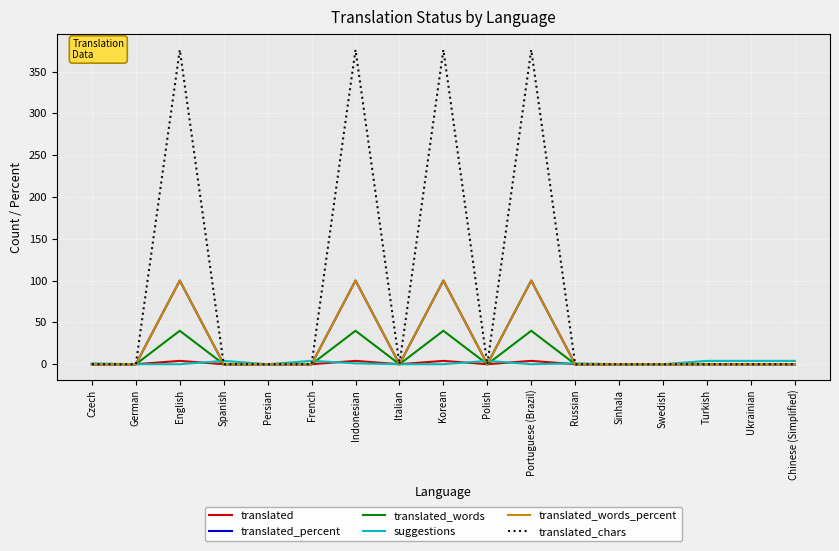

Reading right to left, transcribe all the data shown in this chart.

translated: Chinese (Simplified)=0	Ukrainian=0	Turkish=0	Swedish=0	Sinhala=0	Russian=0	Portuguese (Brazil)=4	Polish=0	Korean=4	Italian=0	Indonesian=4	French=0	Persian=0	Spanish=0	English=4	German=0	Czech=0
translated_percent: Chinese (Simplified)=0	Ukrainian=0	Turkish=0	Swedish=0	Sinhala=0	Russian=0	Portuguese (Brazil)=100	Polish=0	Korean=100	Italian=0	Indonesian=100	French=0	Persian=0	Spanish=0	English=100	German=0	Czech=0
translated_words: Chinese (Simplified)=0	Ukrainian=0	Turkish=0	Swedish=0	Sinhala=0	Russian=0	Portuguese (Brazil)=40	Polish=0	Korean=40	Italian=0	Indonesian=40	French=0	Persian=0	Spanish=0	English=40	German=0	Czech=0
suggestions: Chinese (Simplified)=4	Ukrainian=4	Turkish=4	Swedish=0	Sinhala=0	Russian=1	Portuguese (Brazil)=0	Polish=4	Korean=0	Italian=0	Indonesian=1	French=4	Persian=0	Spanish=4	English=0	German=0	Czech=1
translated_words_percent: Chinese (Simplified)=0	Ukrainian=0	Turkish=0	Swedish=0	Sinhala=0	Russian=0	Portuguese (Brazil)=100	Polish=0	Korean=100	Italian=0	Indonesian=100	French=0	Persian=0	Spanish=0	English=100	German=0	Czech=0
translated_chars: Chinese (Simplified)=0	Ukrainian=0	Turkish=0	Swedish=0	Sinhala=0	Russian=0	Portuguese (Brazil)=376	Polish=0	Korean=376	Italian=0	Indonesian=376	French=0	Persian=0	Spanish=0	English=376	German=0	Czech=0